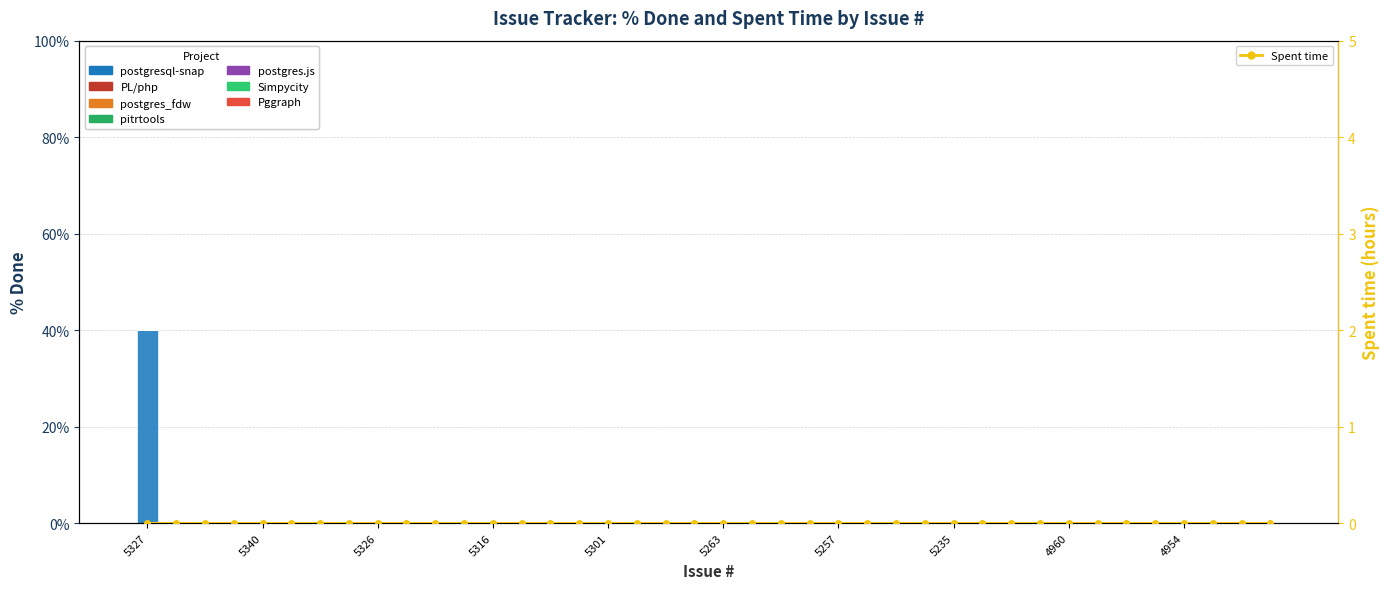

The chart shows a value of 16 at 4960. True or false?

False